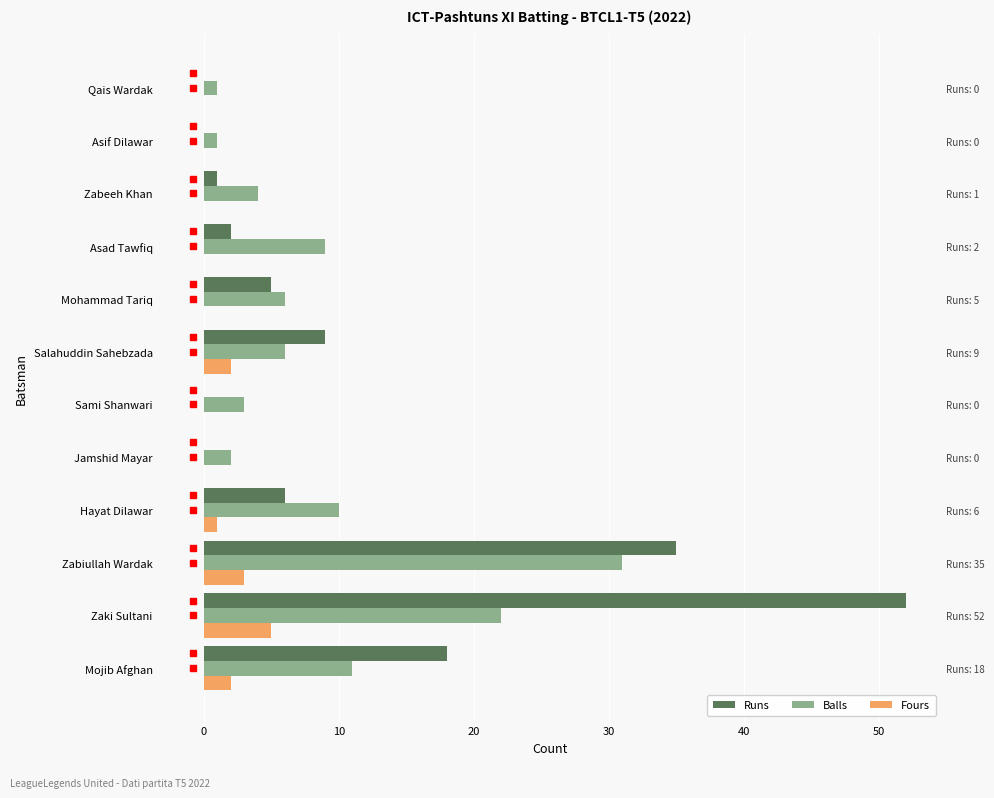

Is the value of Balls at Jamshid Mayar greater than the value of Fours at Qais Wardak?

Yes